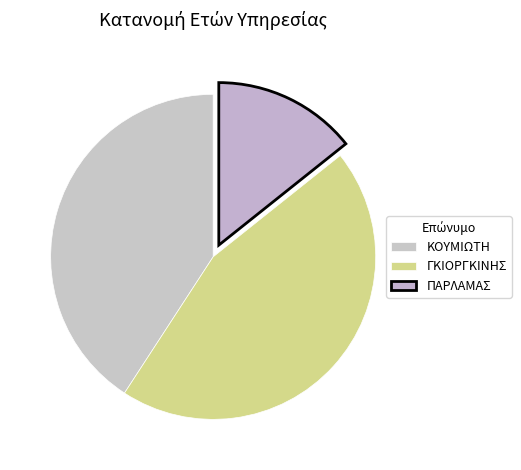

How many segments does this pie chart have?

3